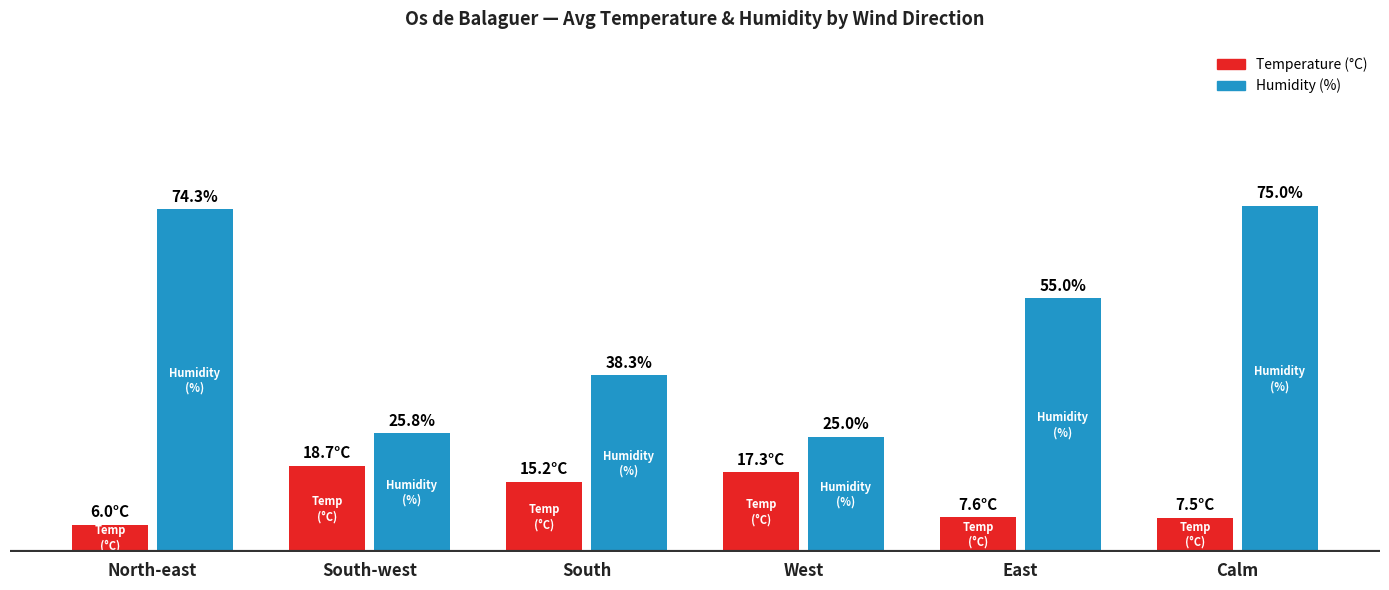

At which category is the sum across all series the highest?

Calm